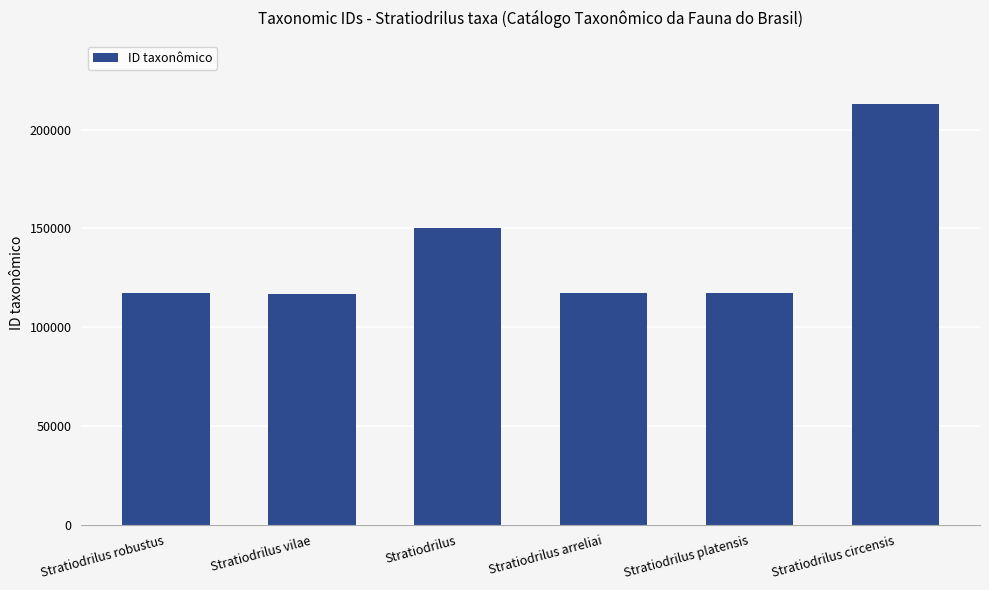

How many bars are there in total?

6